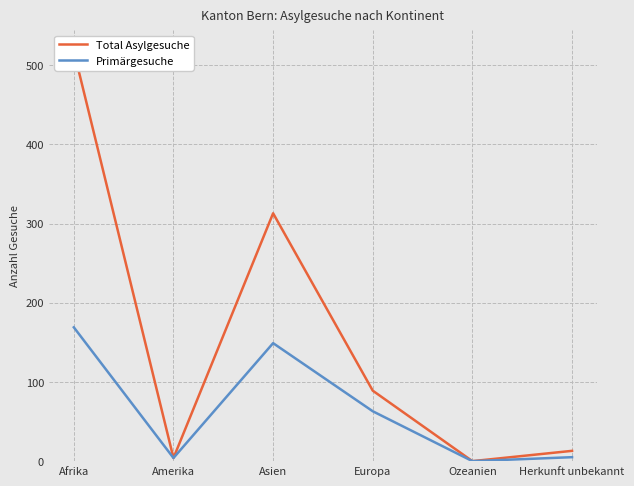

Reading left to right, what are all the values shown in this chart?

Total Asylgesuche: Afrika=518	Amerika=4	Asien=313	Europa=89	Ozeanien=0	Herkunft unbekannt=13
Primärgesuche: Afrika=169	Amerika=4	Asien=149	Europa=63	Ozeanien=0	Herkunft unbekannt=5